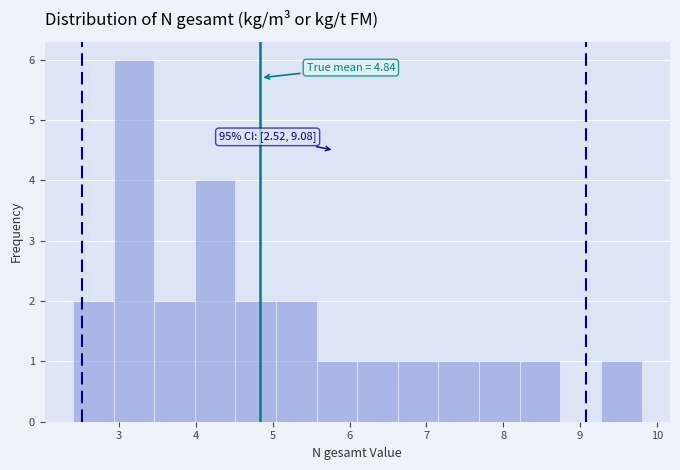

Over which range of the x-axis is the bar tallest?

2.9 to 3.5